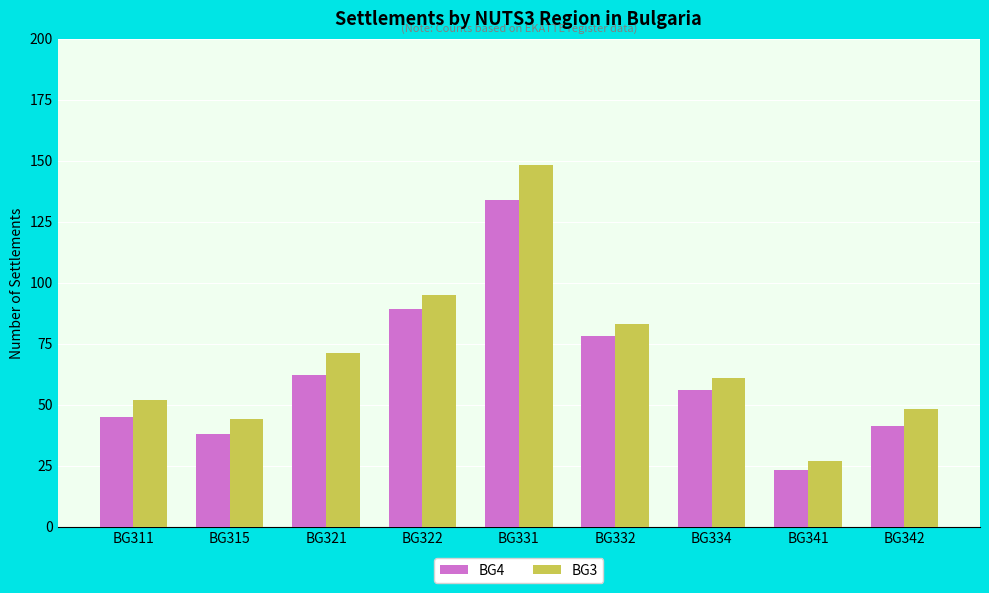

What is the difference between the BG3 values at BG341 and BG342?

21